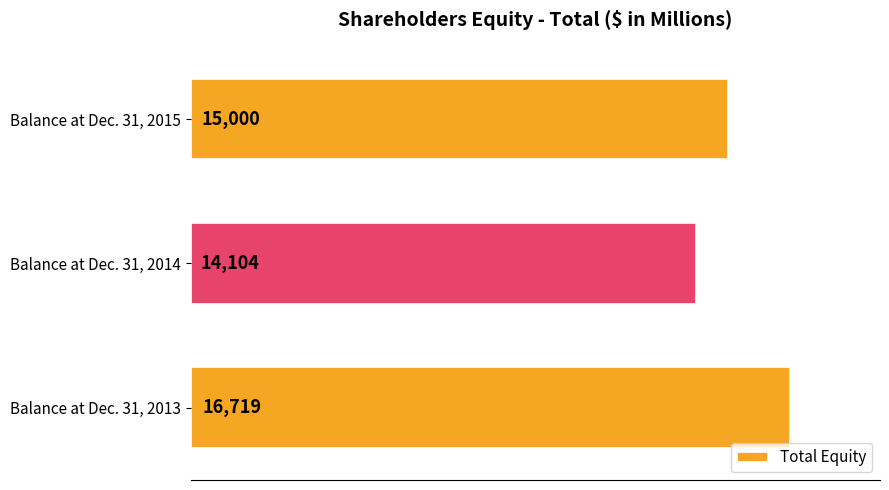

How many series are shown in this chart?

1